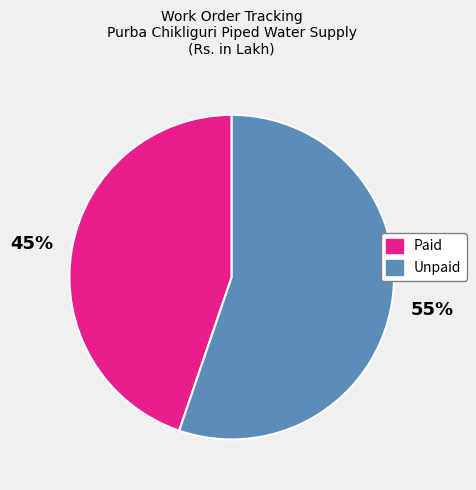

Count the number of slices in the pie.

2